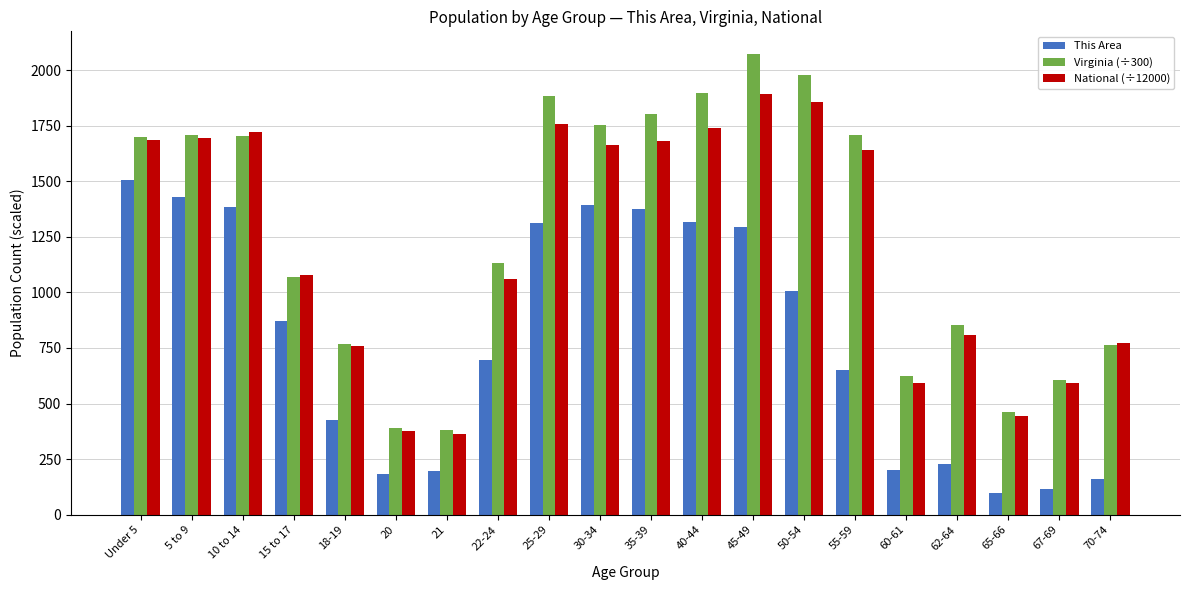

What is the label of the 13th bar from the left?

45-49